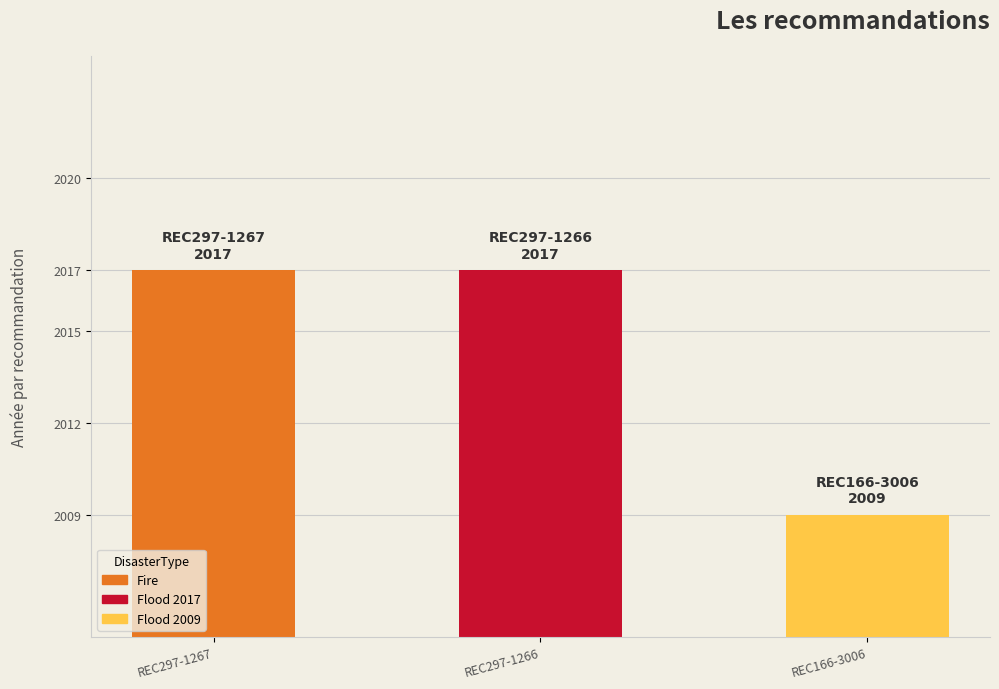

Reading left to right, what are all the values shown in this chart?

REC297-1267=2017	REC297-1266=2017	REC166-3006=2009